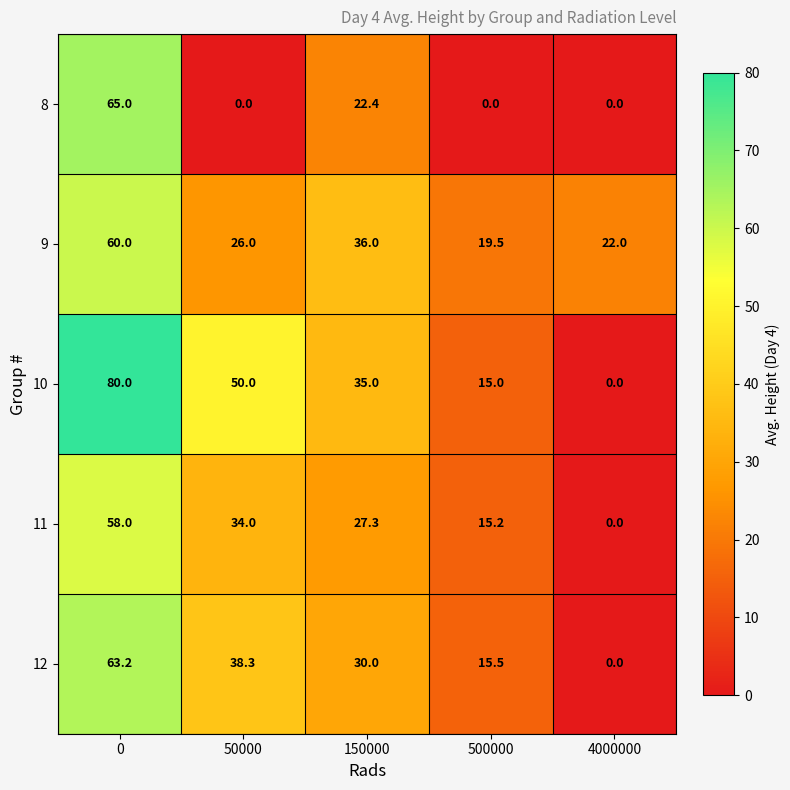

How many values in the 12 series are below 30?

2